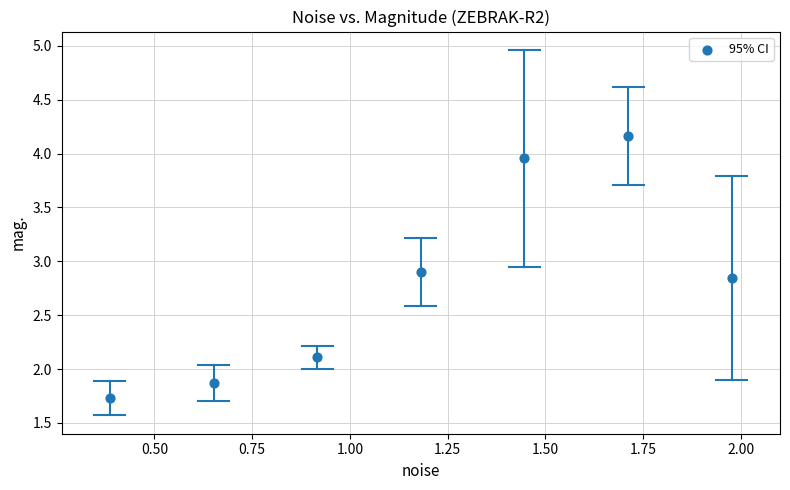

What is the range of Y values (max minus min)?

2.4